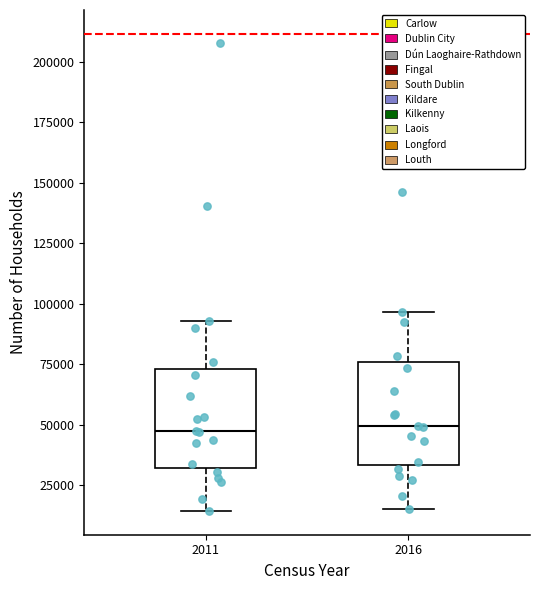

Reading left to right, transcribe this box plot: for each box, give where its median line is, the range the box spans, and where its two whiskers end, as read against the y-axis. The values are not printed on the chart, so give them approximately, as read against the axis.

2011: median 50000, box 30000 to 75000, whiskers 15000 to 95000
2016: median 50000, box 35000 to 75000, whiskers 15000 to 95000